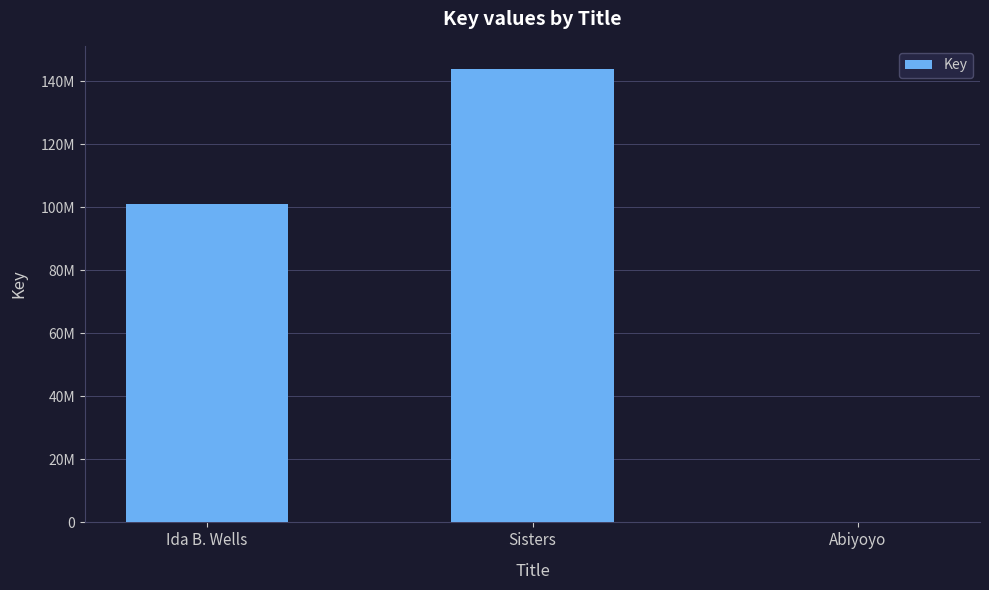

Reading right to left, transcribe all the data shown in this chart.

6764	144016089	101099293